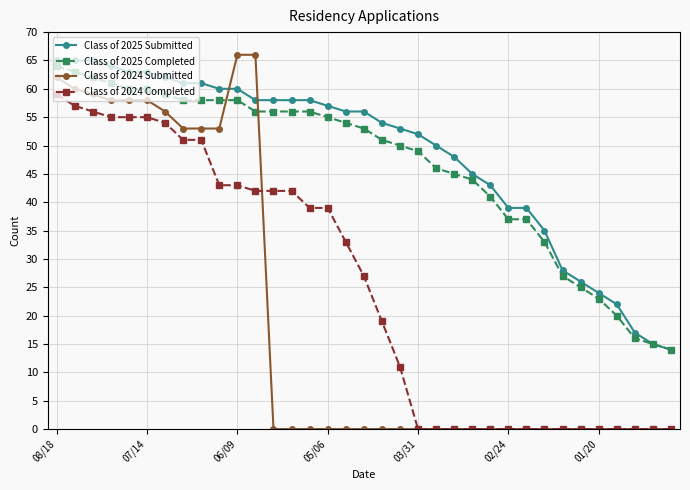

What is the highest value of the Class of 2024 Completed series?

59